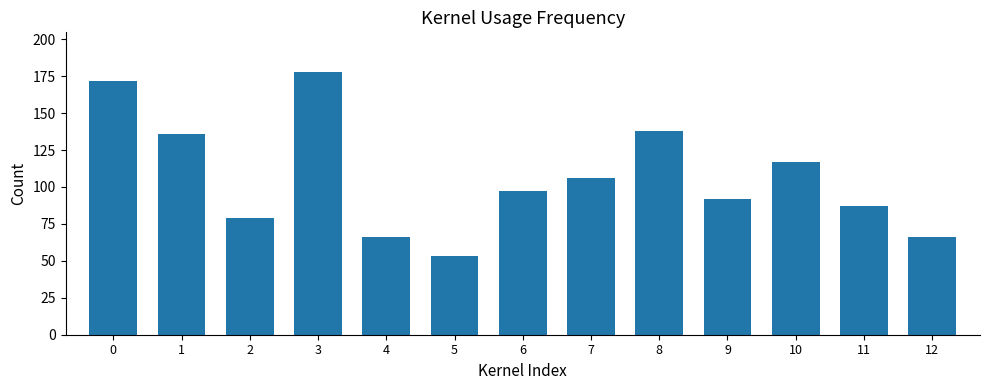

Is it true that the value at 11 is 87?

True